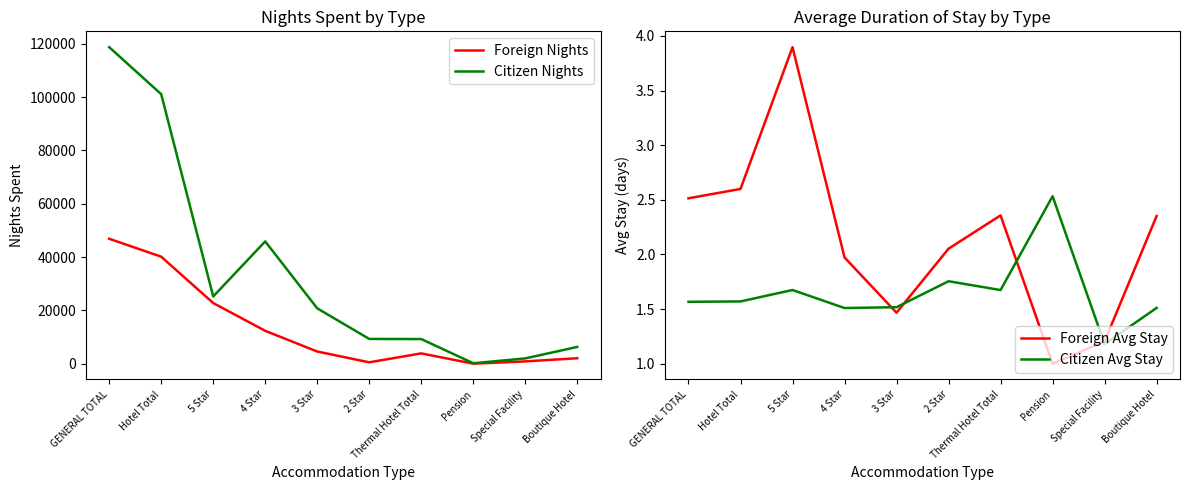

The Foreign Avg Stay series shows 3.9 at 5 Star. True or false?

True